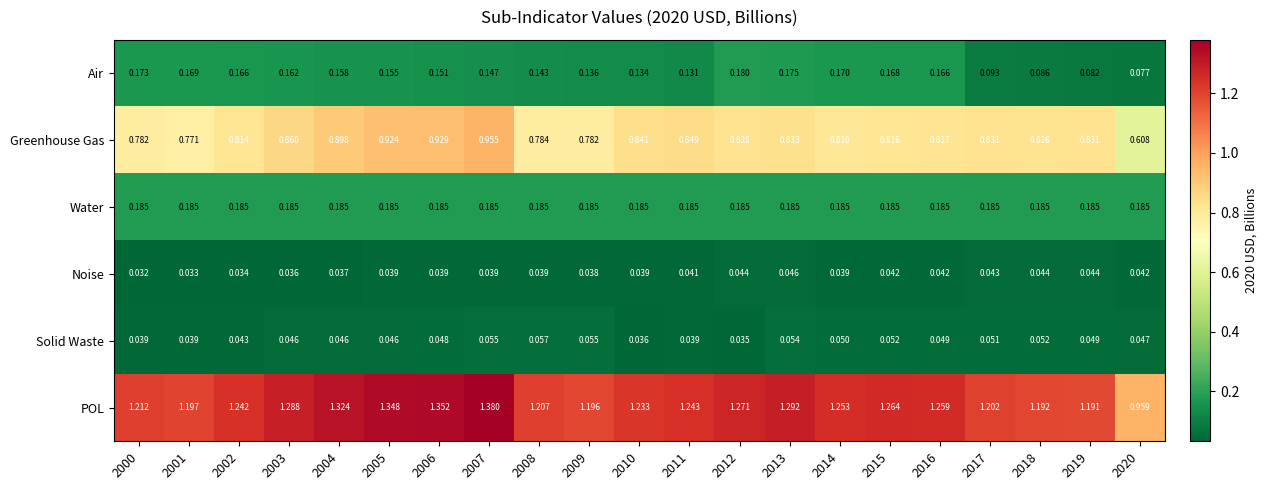

Rank the series at 2017 from highest to lowest value.

POL, Greenhouse Gas, Water, Air, Solid Waste, Noise